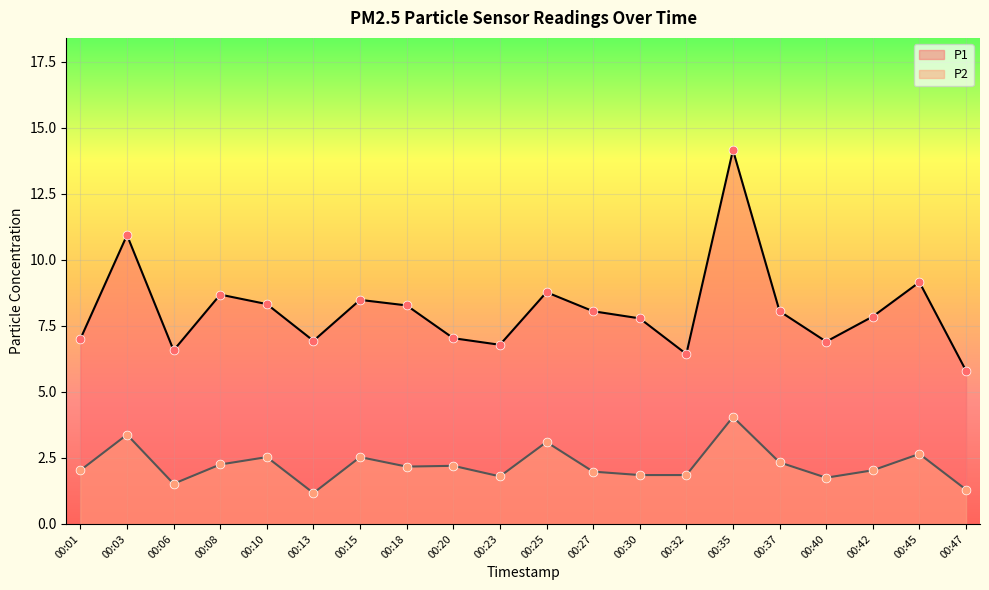

What are all the series names shown in the legend?

P1, P2